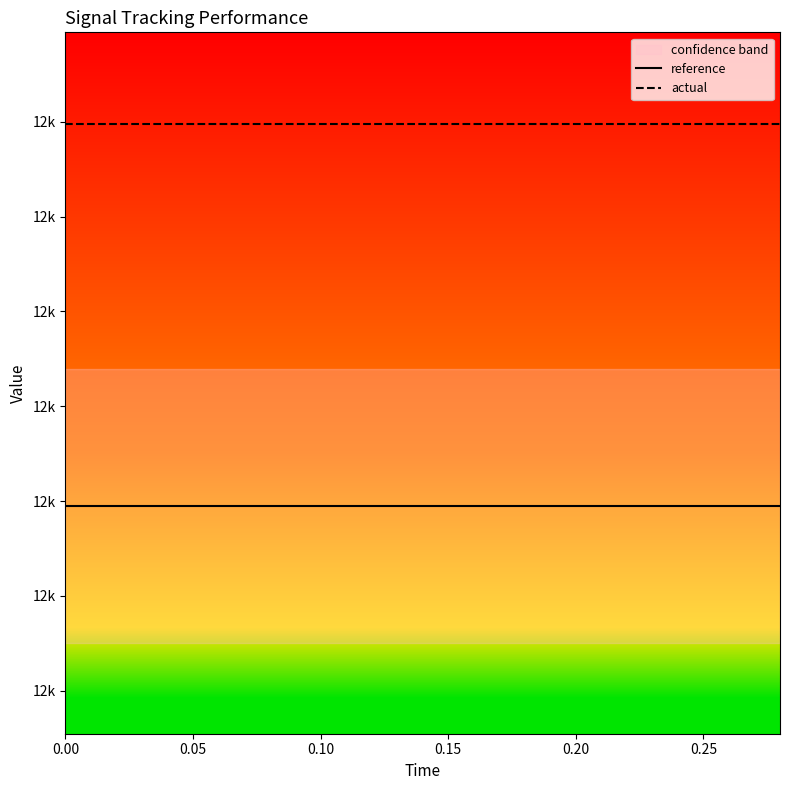

Which series has the largest total across all categories?

actual